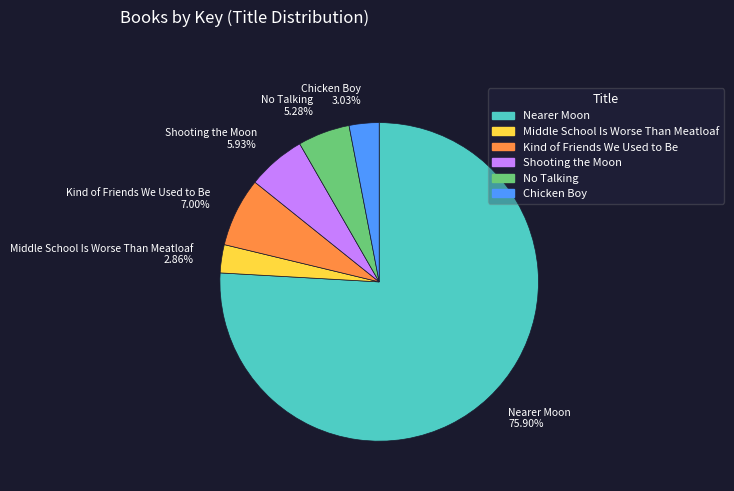

Do Shooting the Moon and Kind of Friends We Used to Be together represent more than half of the pie?

No